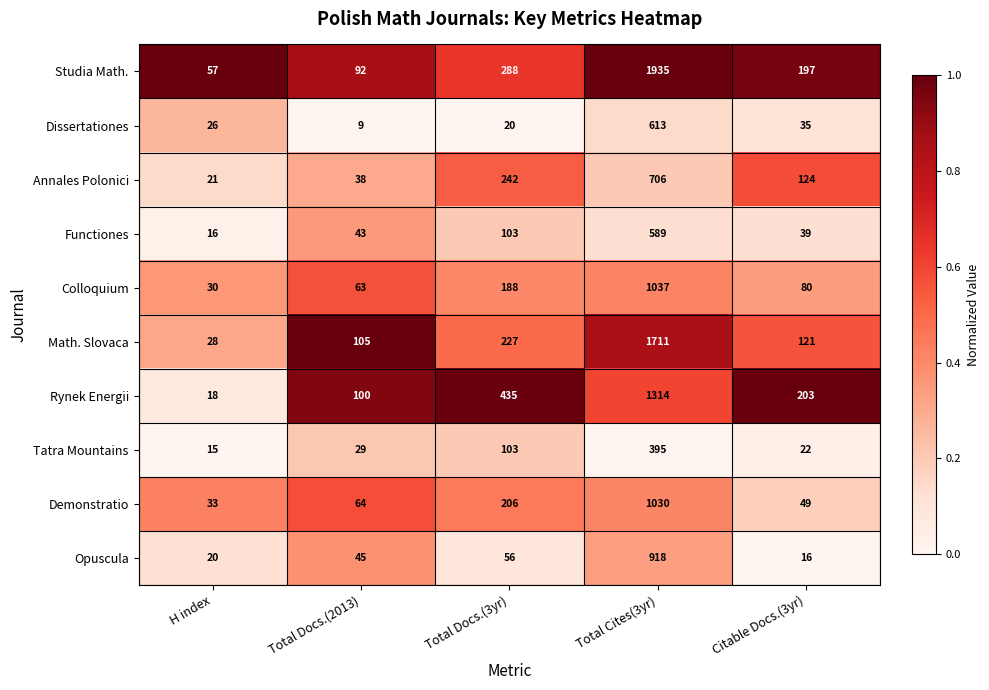

Which series changed the most between Total Docs.(3yr) and Total Cites(3yr)?

Studia Math.